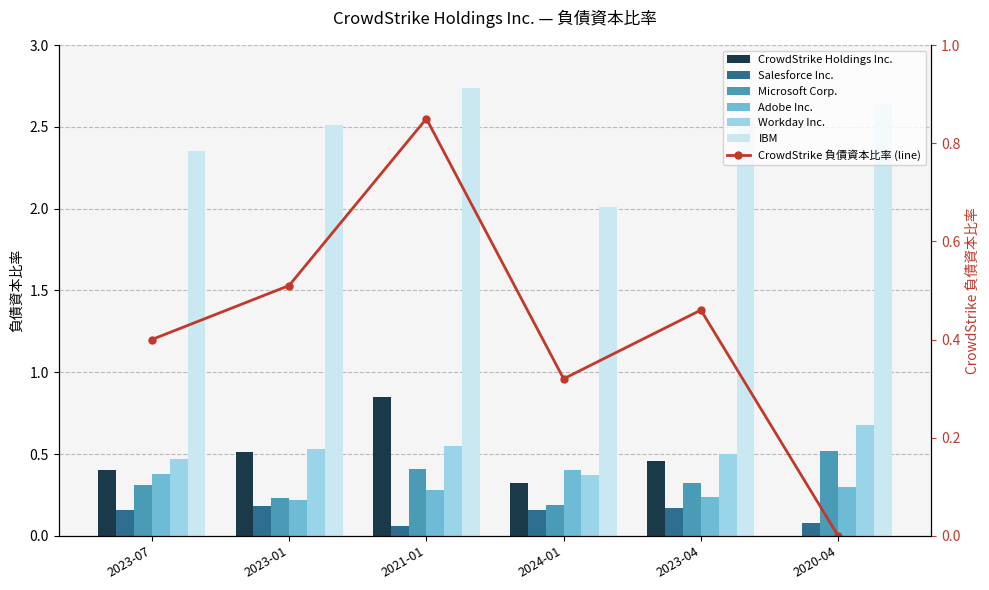

Which series has the largest total across all categories?

IBM